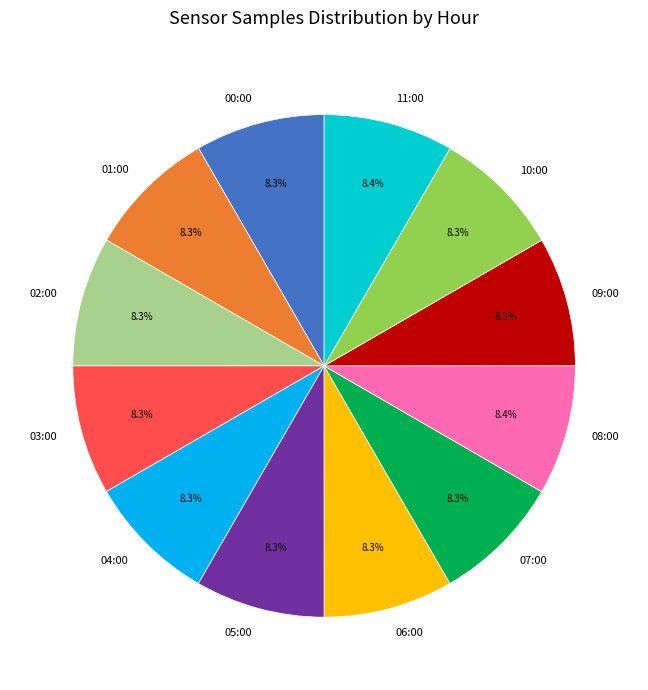

Is the sum of 09:00 and 10:00 greater than half?

No